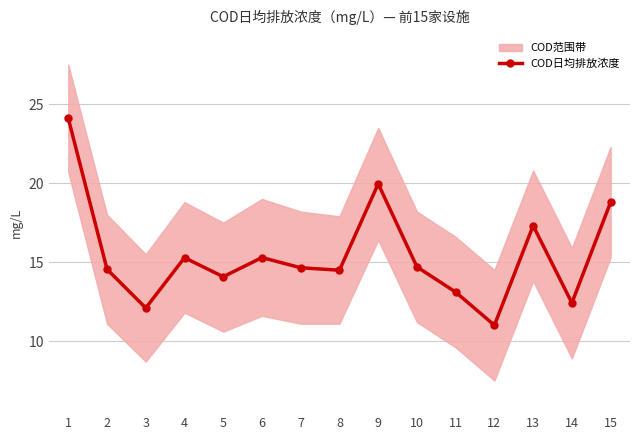

At which category does the chart reach its minimum across all series?

12